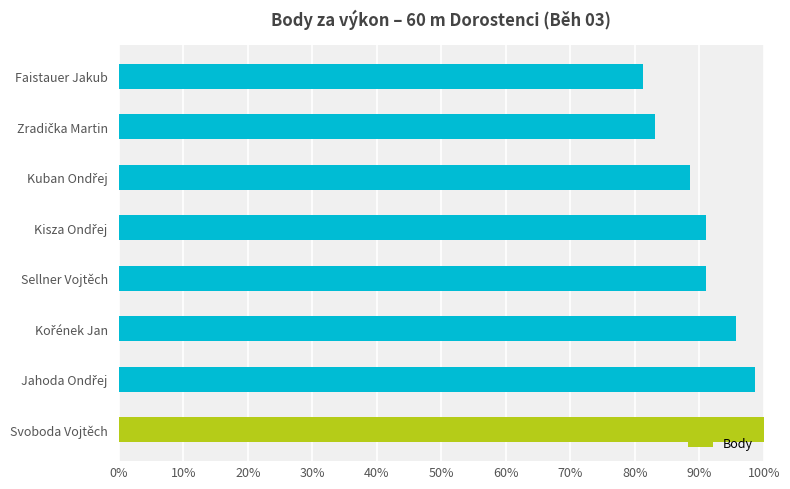

What is the average value?

91.2